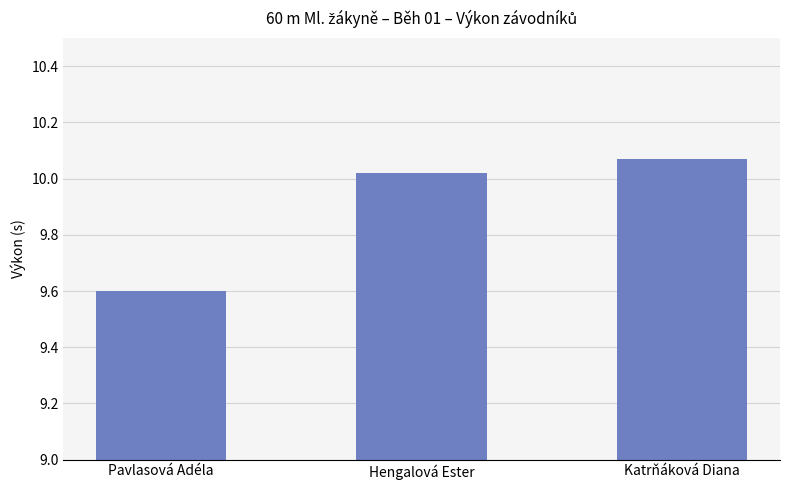

How many bars are there in total?

3